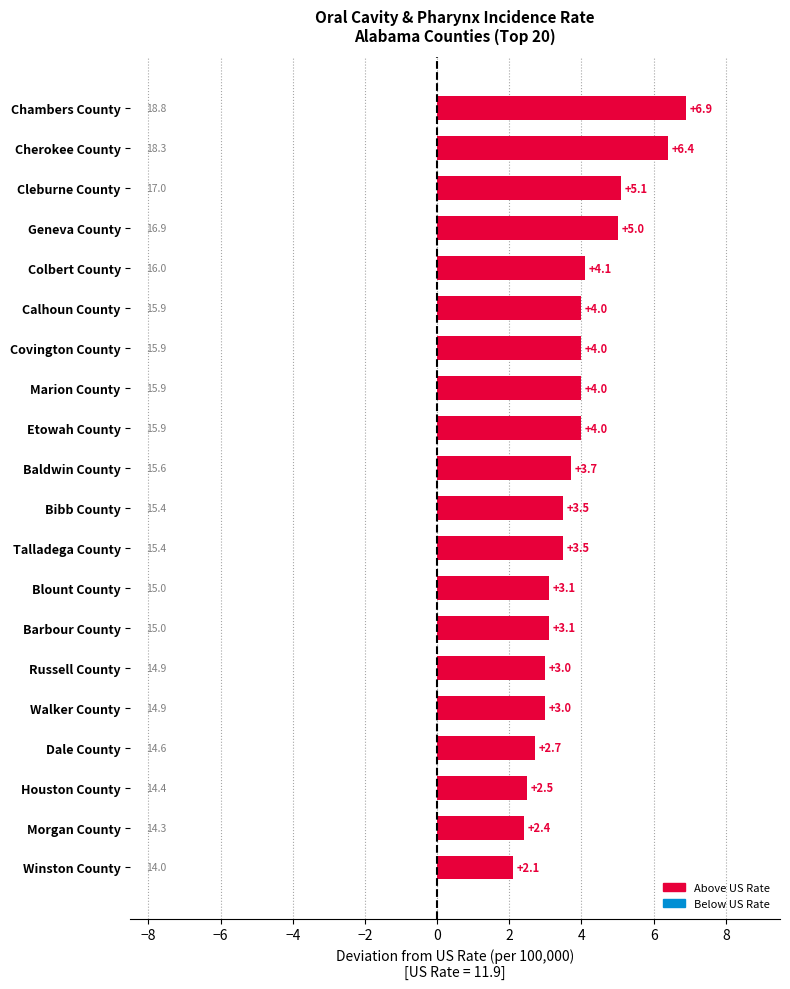

What is the average value?

3.8